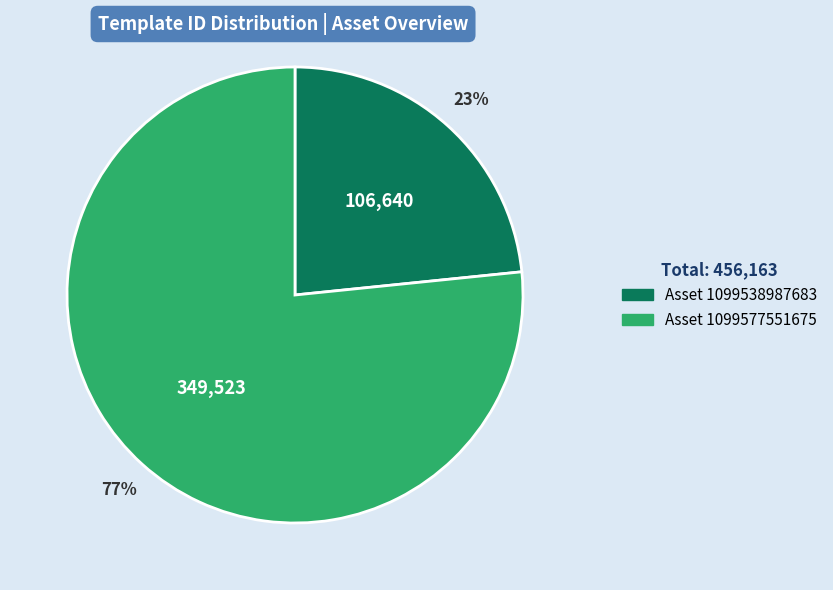

Is there any slice that represents more than half of the pie?

Yes